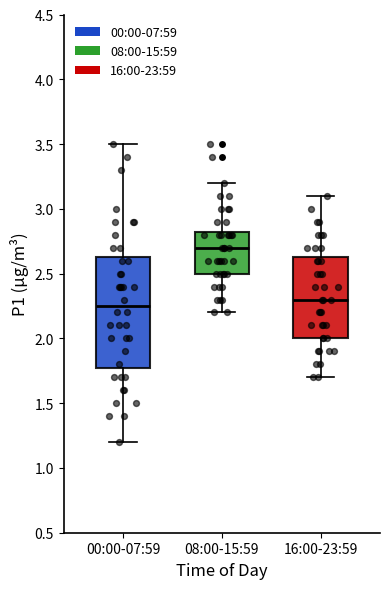

Reading left to right, transcribe this box plot: for each box, give where its median line is, the range the box spans, and where its two whiskers end, as read against the y-axis. The values are not printed on the chart, so give them approximately, as read against the axis.

00:00-07:59: median 2.25, box 1.80 to 2.65, whiskers 1.20 to 3.50
08:00-15:59: median 2.70, box 2.50 to 2.85, whiskers 2.20 to 3.20
16:00-23:59: median 2.30, box 2.00 to 2.65, whiskers 1.70 to 3.10